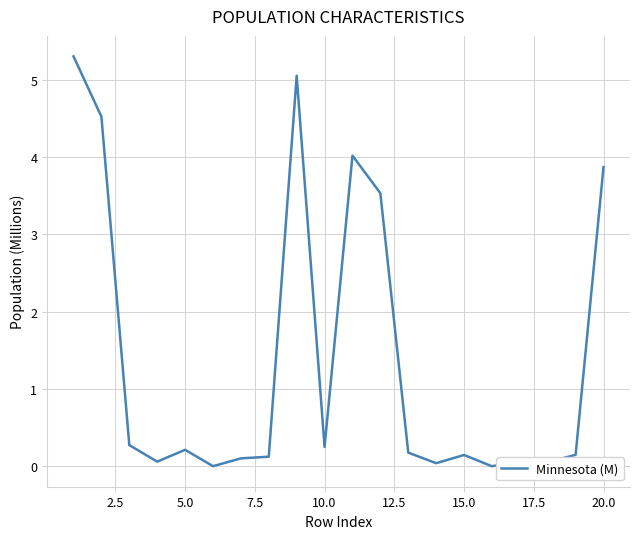

What is the maximum value shown in the chart?

5.3